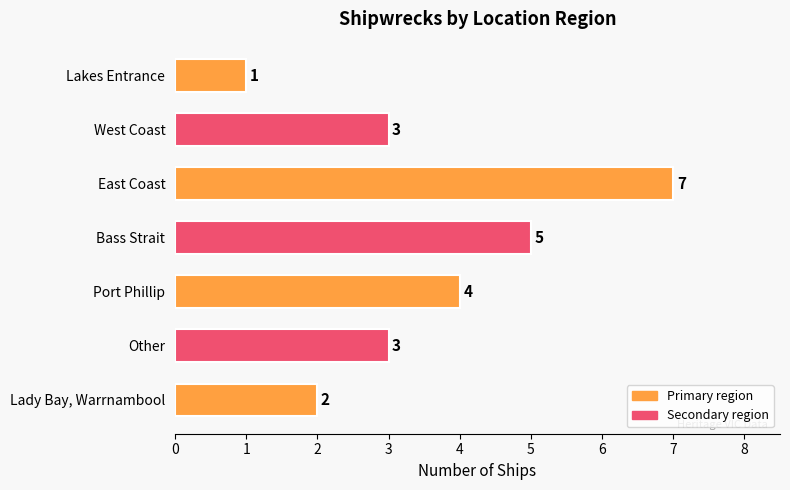

Which category has the lowest value across all series?

Lakes Entrance